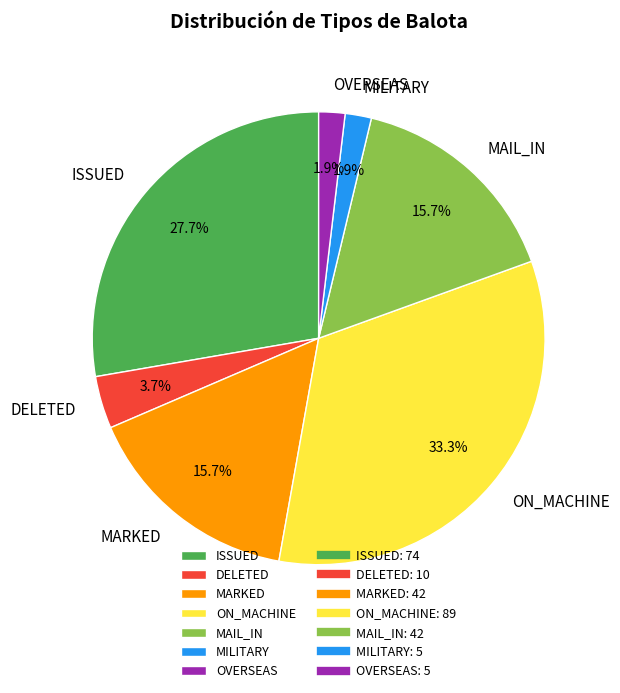

Combined, what portion of the pie is MILITARY and ISSUED?

29.6%